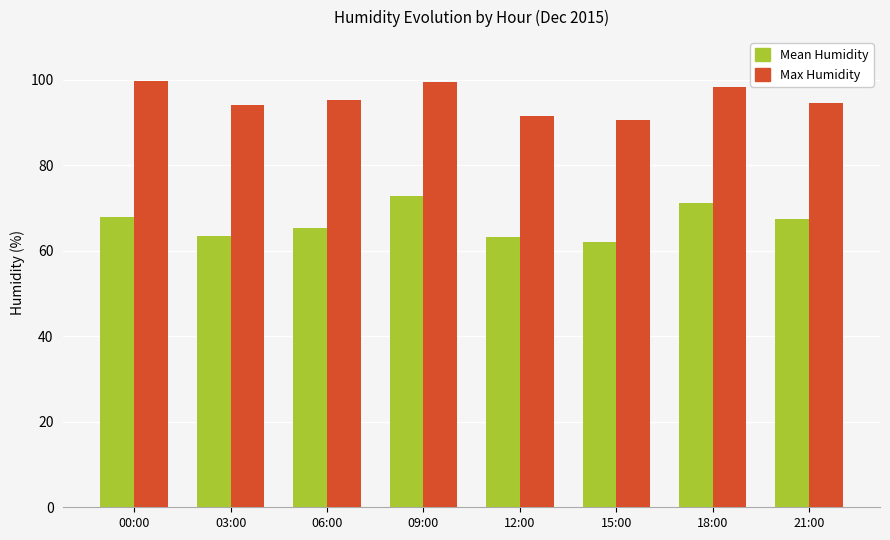

What is the average value of the Max Humidity series?

95.4